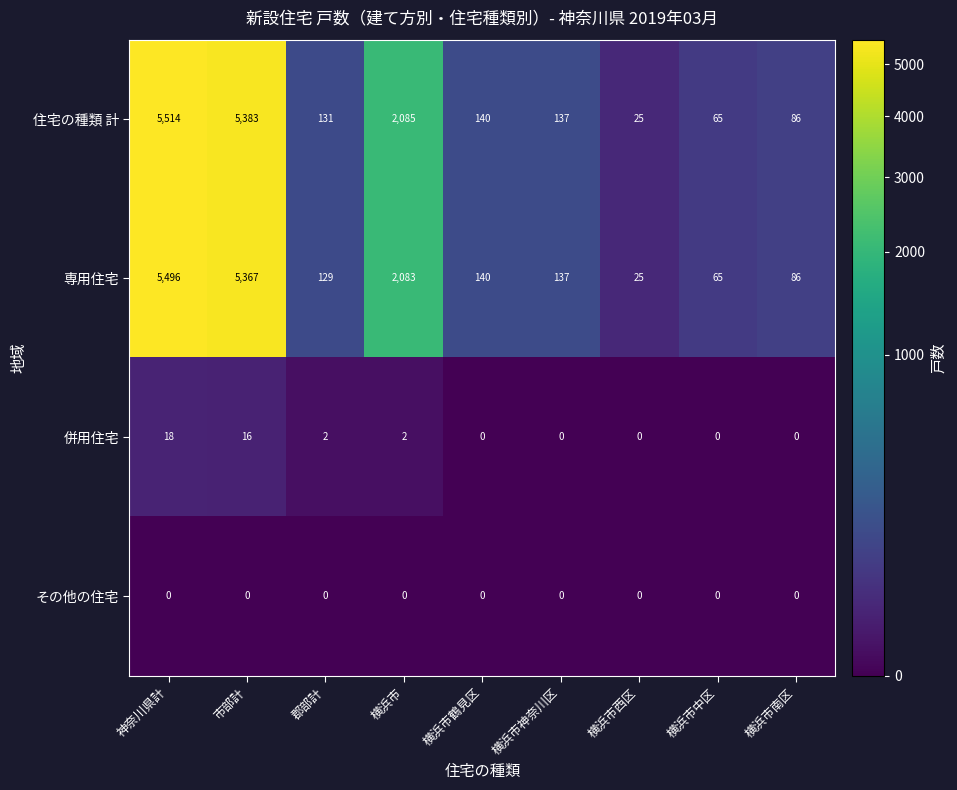

At which category does the chart reach its peak across all series?

神奈川県計